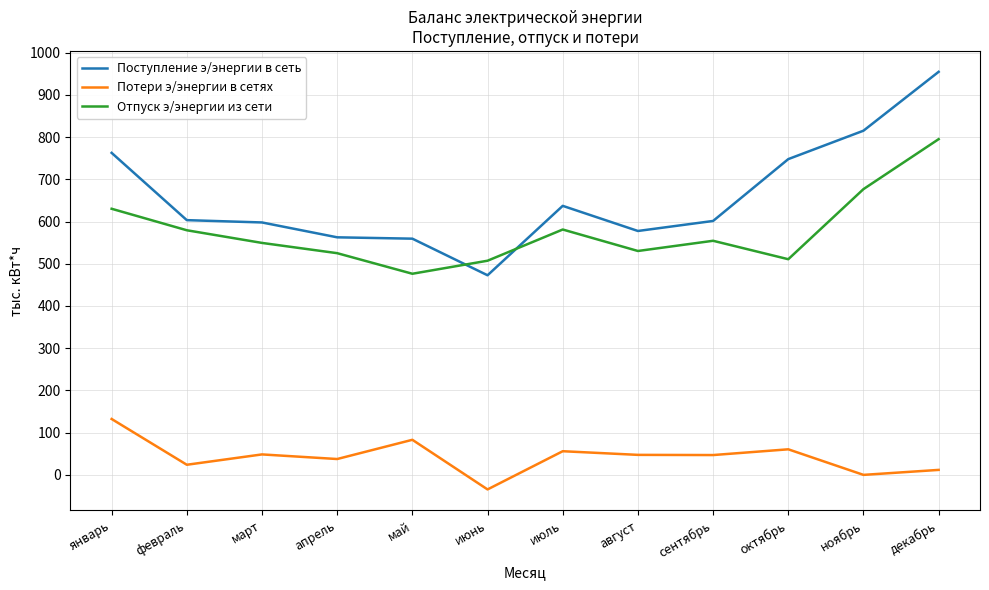

Which series has the largest total across all categories?

Поступление э/энергии в сеть